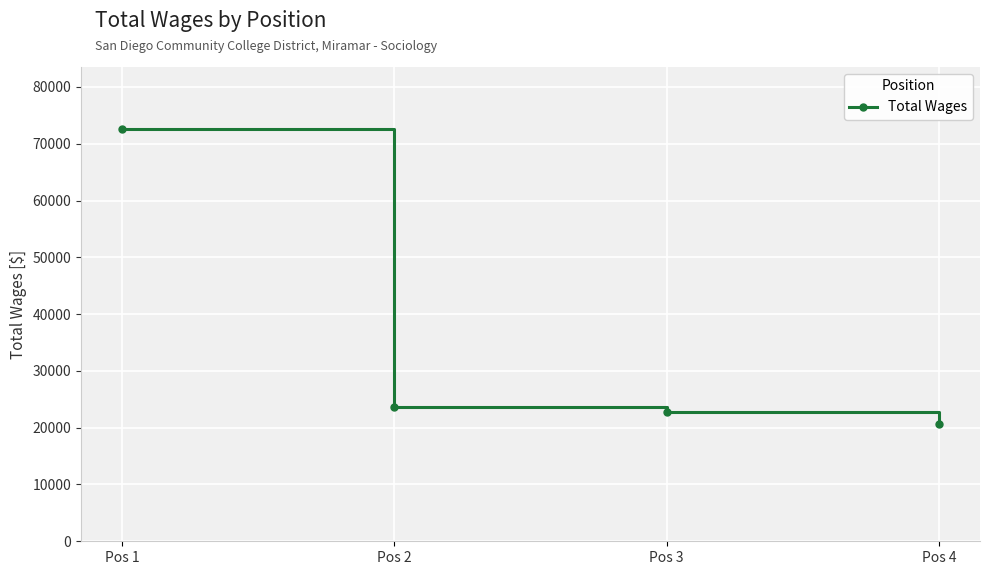

Reading right to left, extract all data points from this chart.

20566	22853	23680	72625